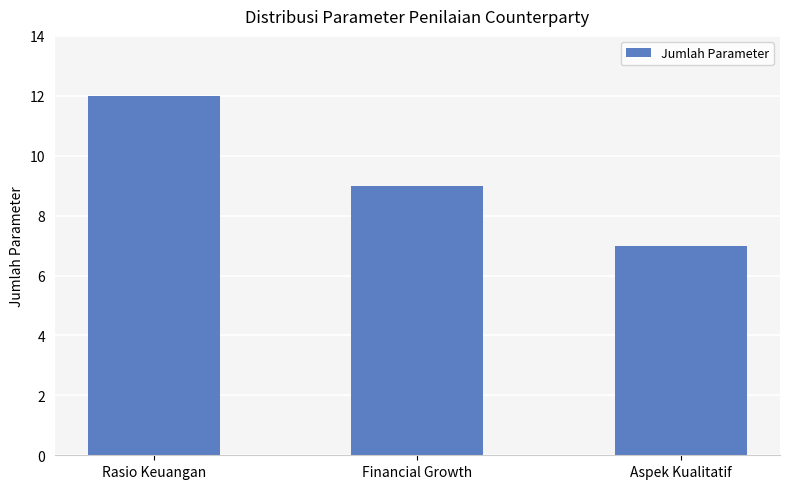

Where is the data nearest to the value 9?

Financial Growth